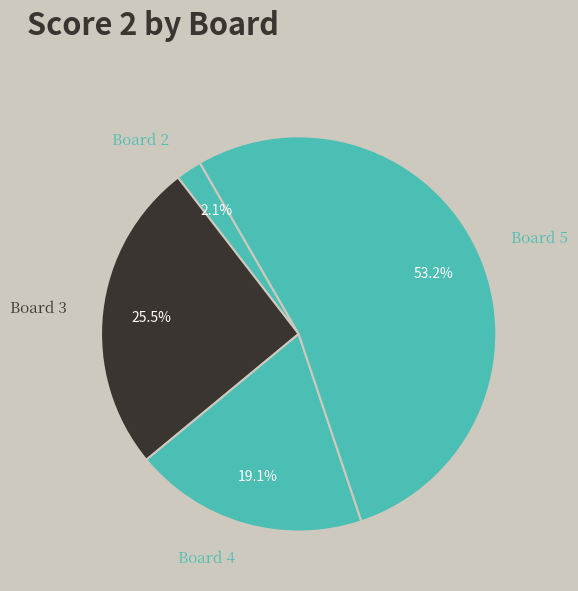

How many segments does this pie chart have?

4